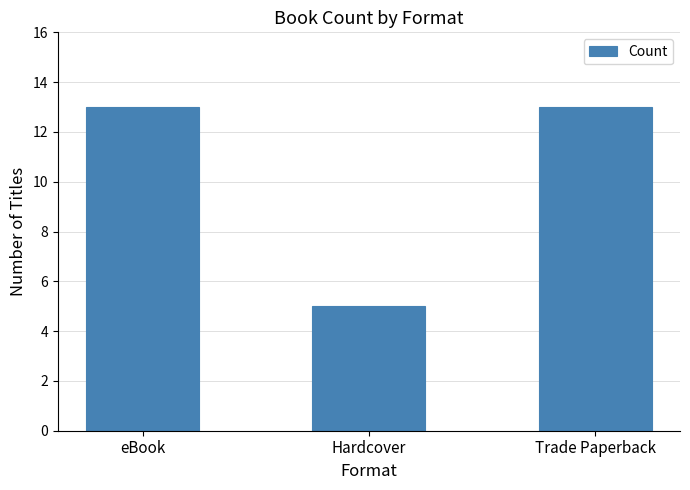

How many data points does each series have?

3